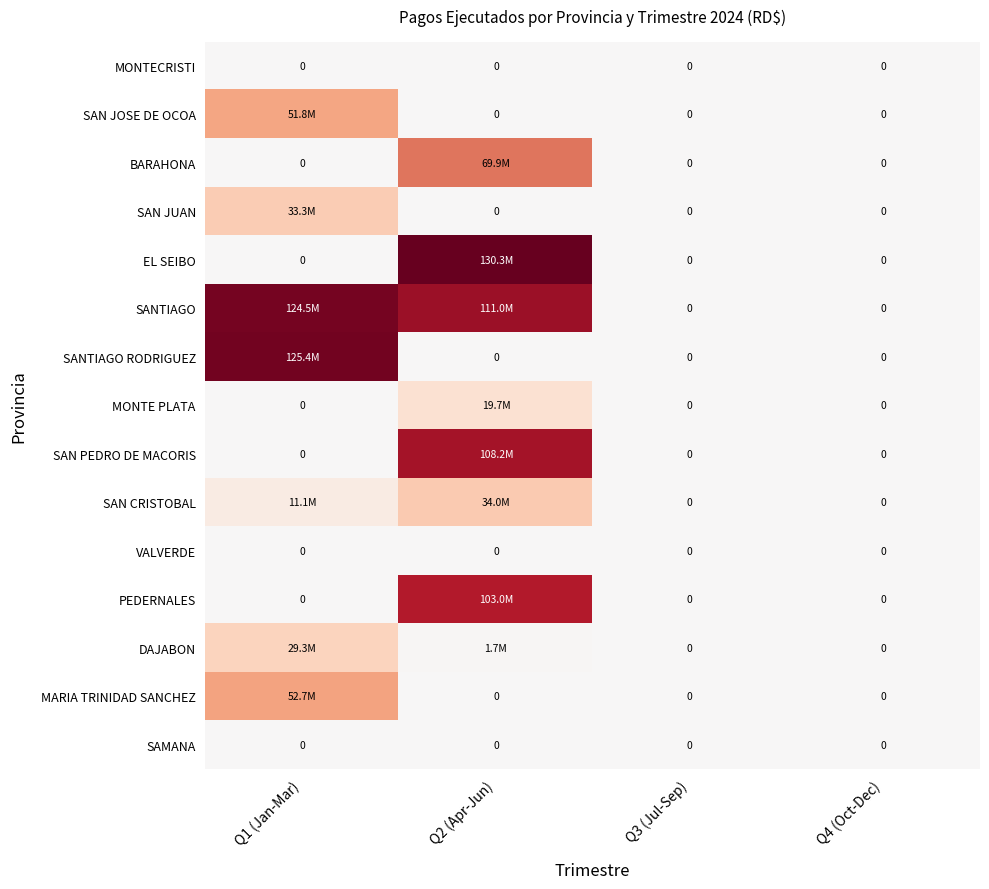

How many categories are shown in the chart?

4